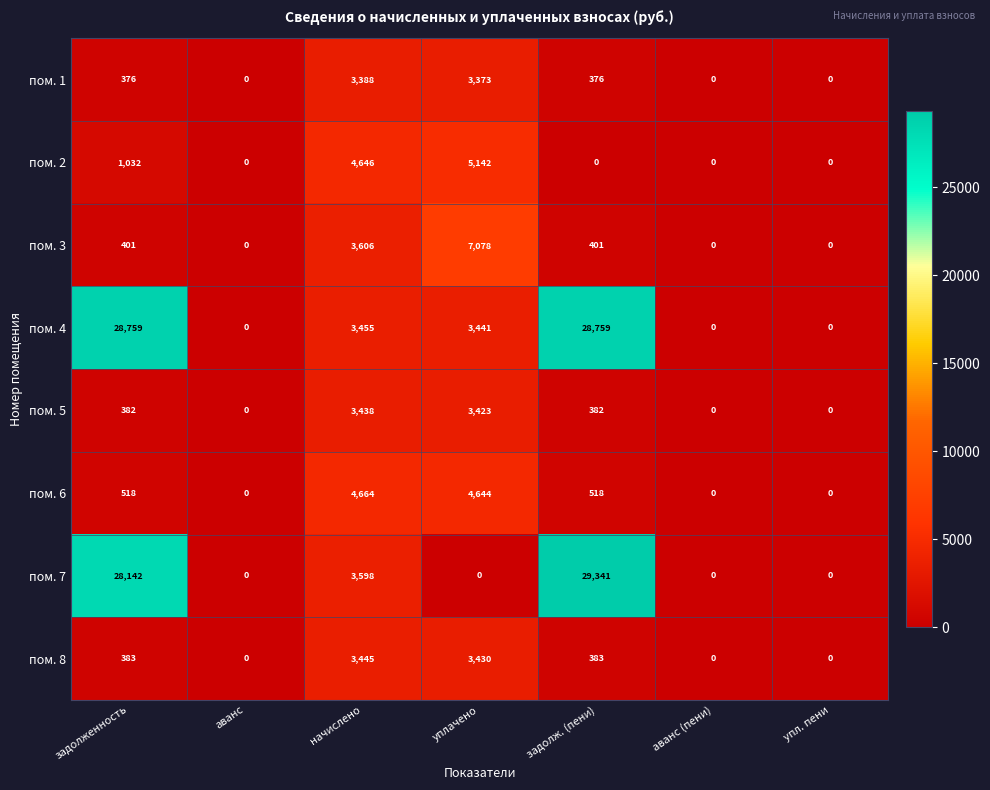

The пом. 8 series shows 383 at задолж. (пени). True or false?

True